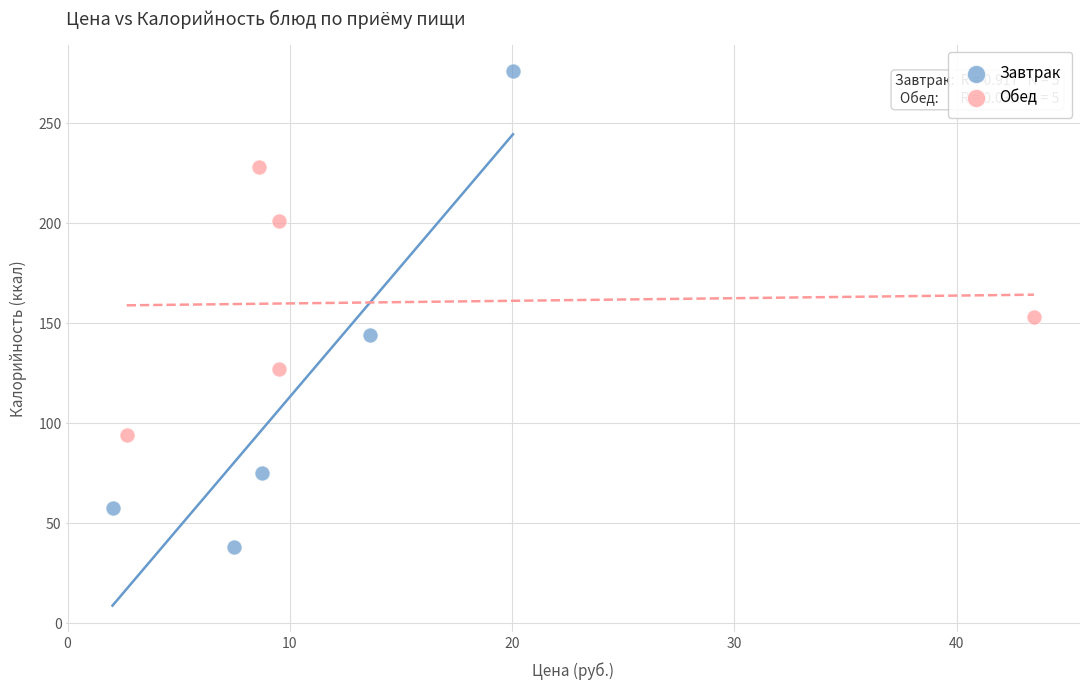

What are all the series names shown in the legend?

Завтрак, Обед